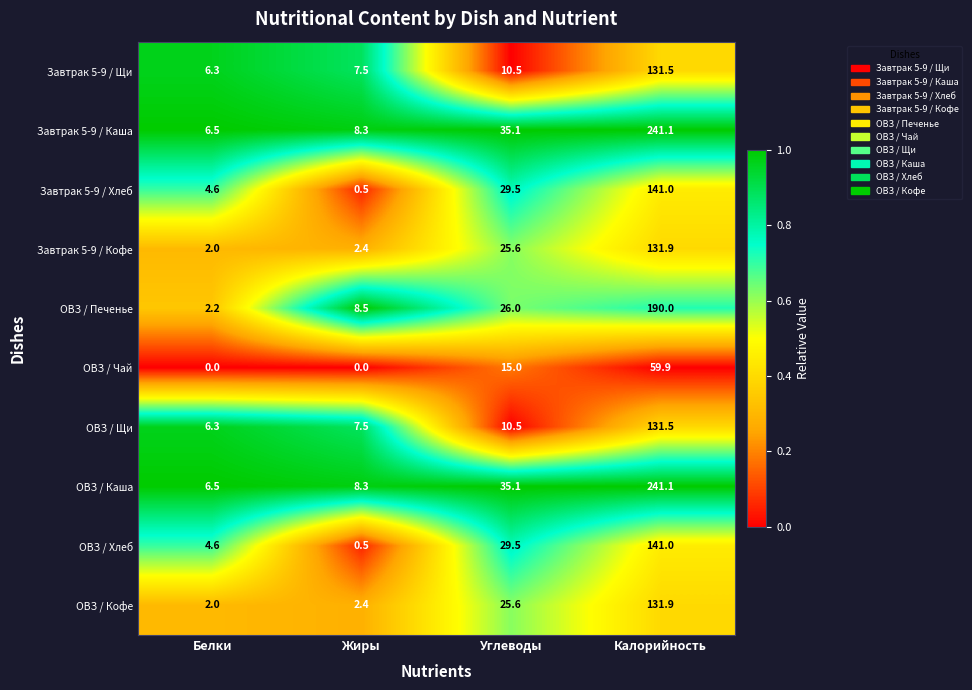

The value of Завтрак 5-9 / Кофе at Жиры is 2.4. True or false?

True